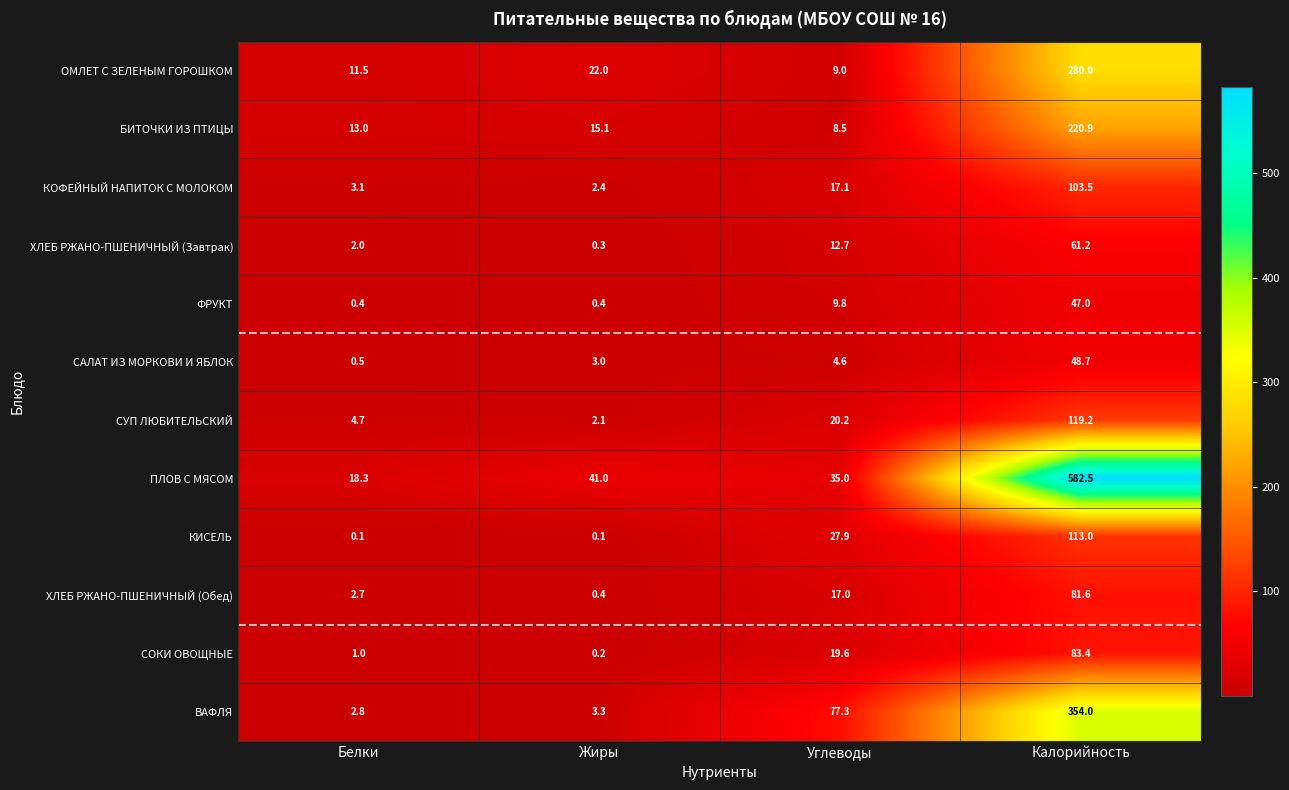

What is the highest value of the БИТОЧКИ ИЗ ПТИЦЫ series?

220.9